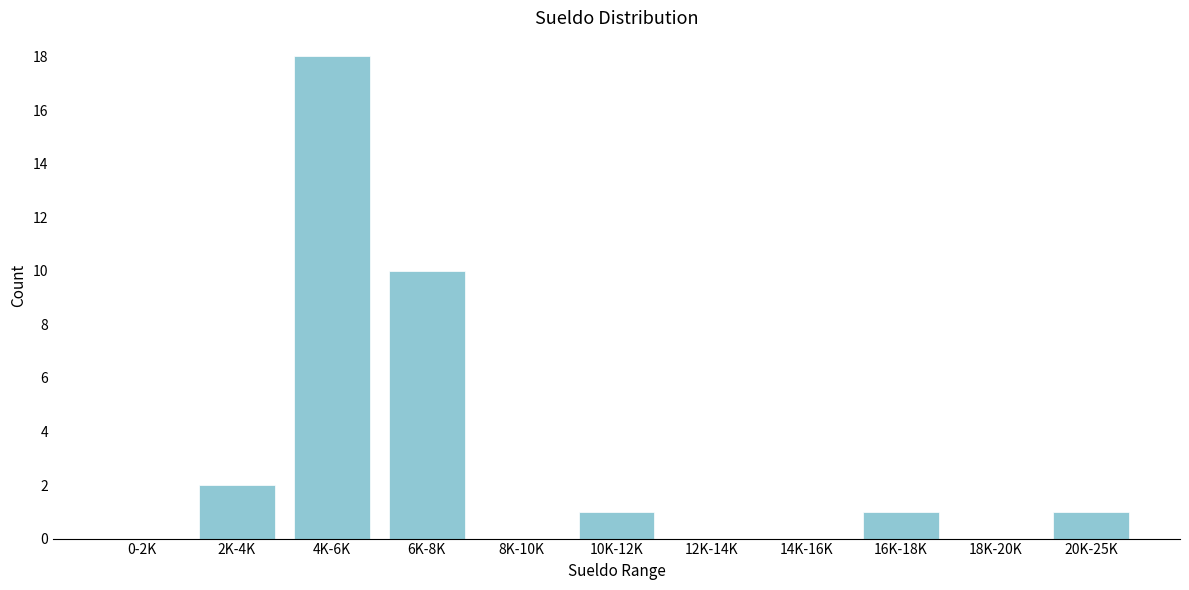

Reading left to right, list all the values displayed in this chart.

0-2K=0	2K-4K=2	4K-6K=18	6K-8K=10	8K-10K=0	10K-12K=1	12K-14K=0	14K-16K=0	16K-18K=1	18K-20K=0	20K-25K=1